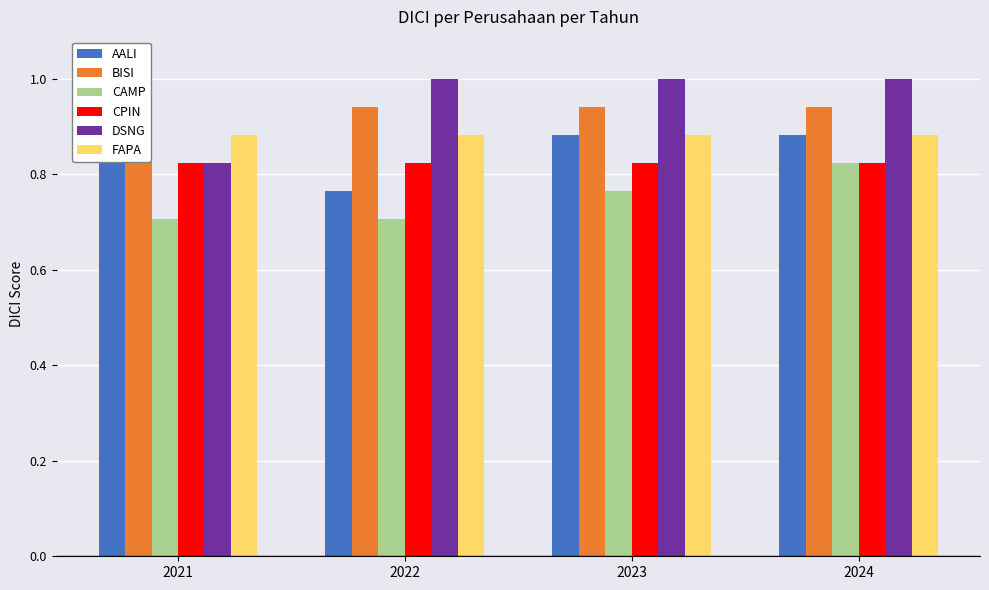

At which label does CAMP reach its minimum?

2021